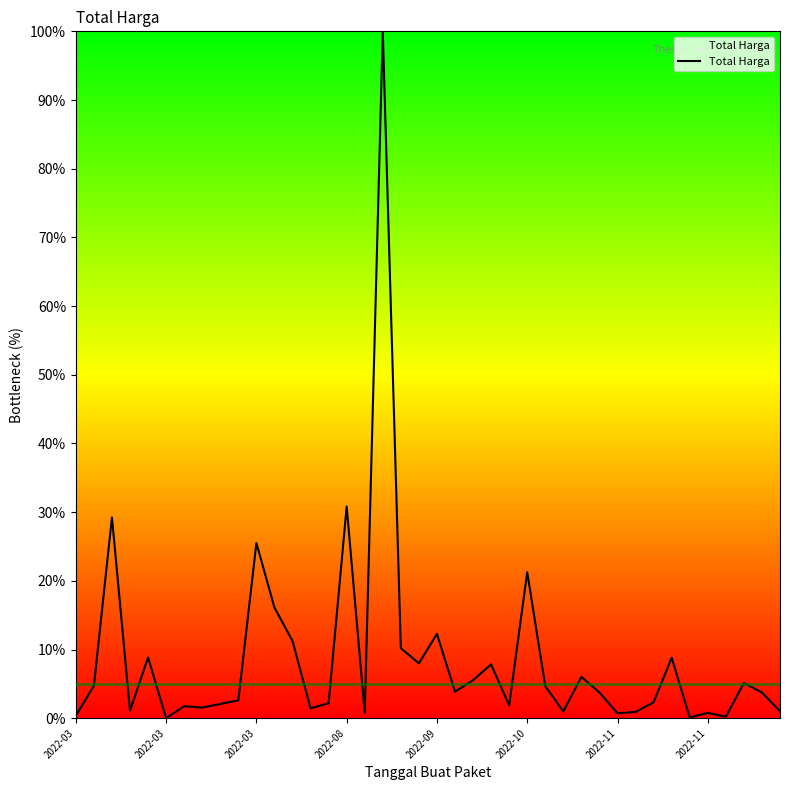

What is the greatest value displayed?

100.0